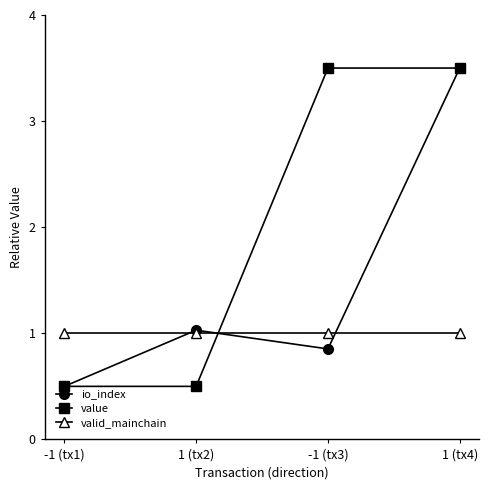

How many distinct data groups are displayed?

3